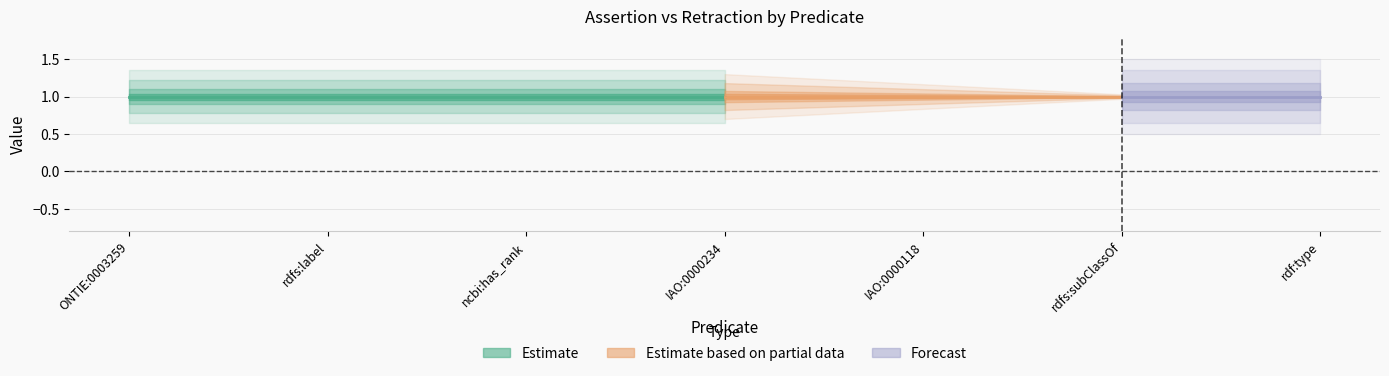

What is the minimum value for assertion?

1